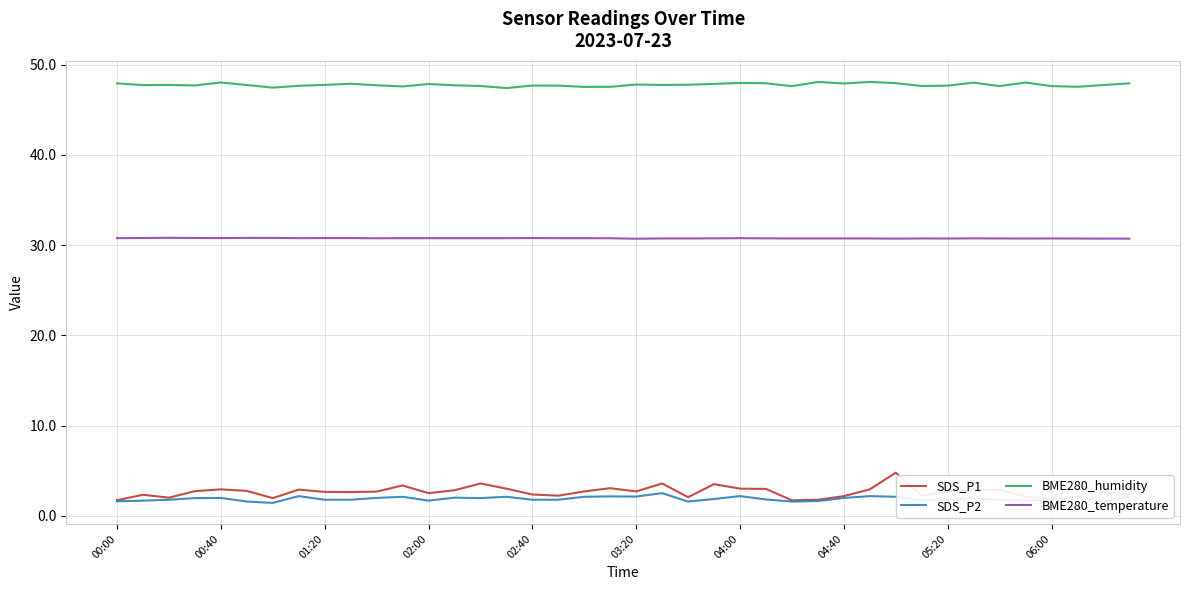

What are all the series names shown in the legend?

SDS_P1, SDS_P2, BME280_humidity, BME280_temperature